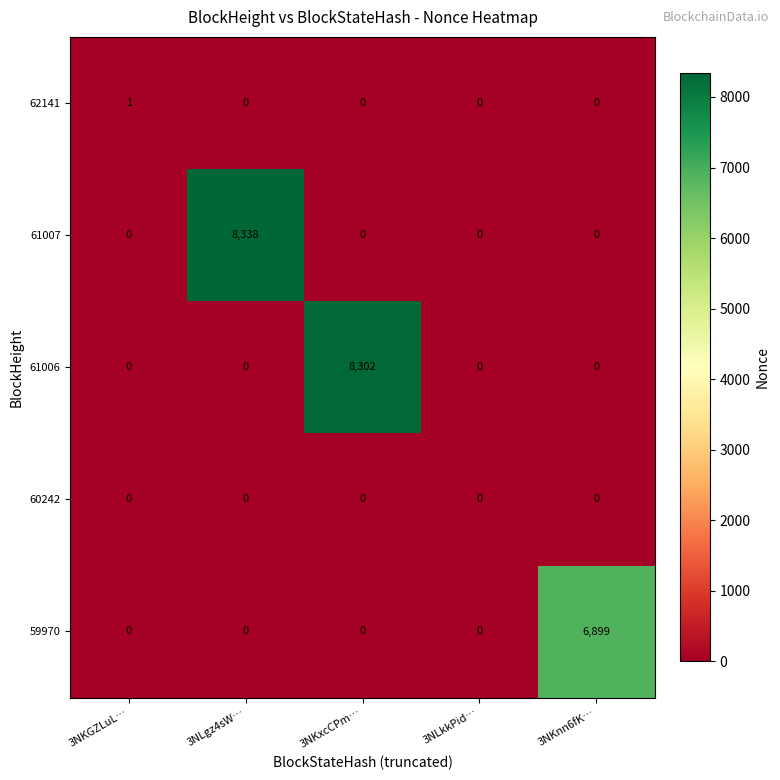

Which series changed the most between 3NKGZLuL… and 3NKxcCPm…?

61006